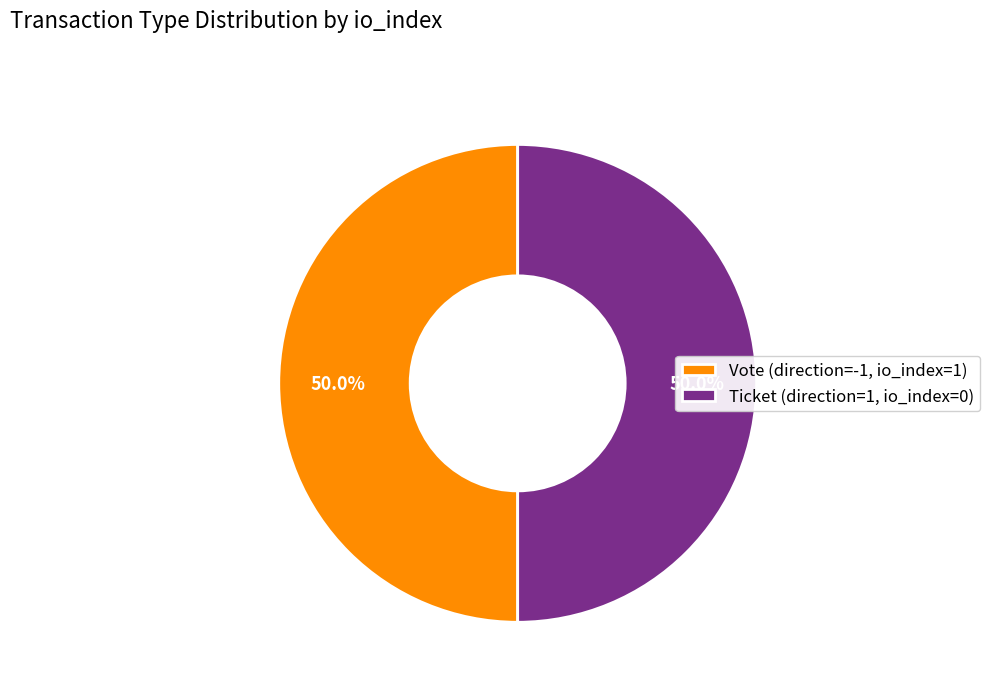

To the nearest percent, what is the average slice percentage?

50%